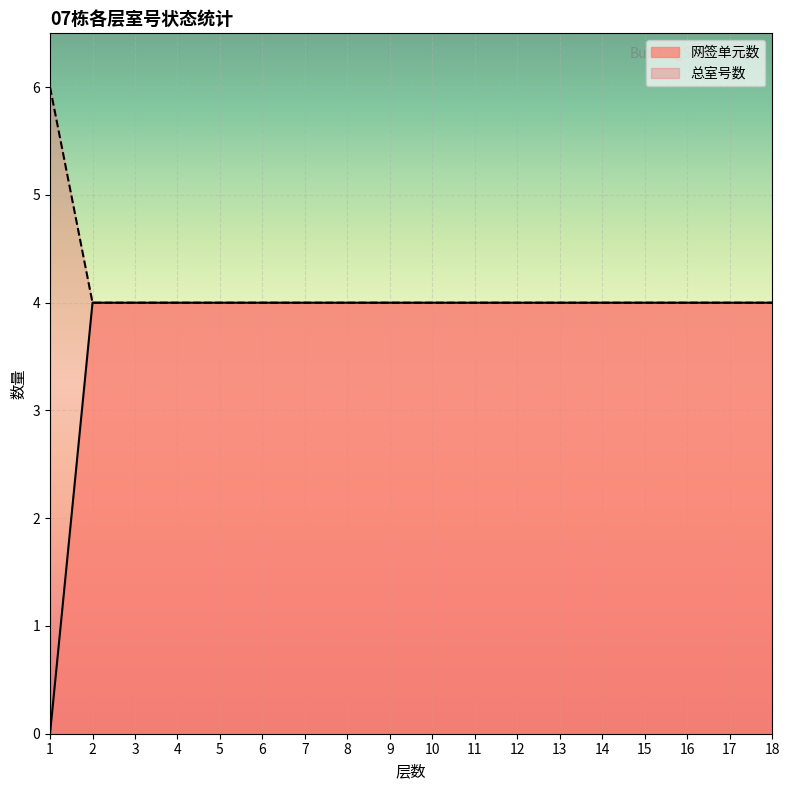

The value of 网签单元数 at 10 is 4. True or false?

True